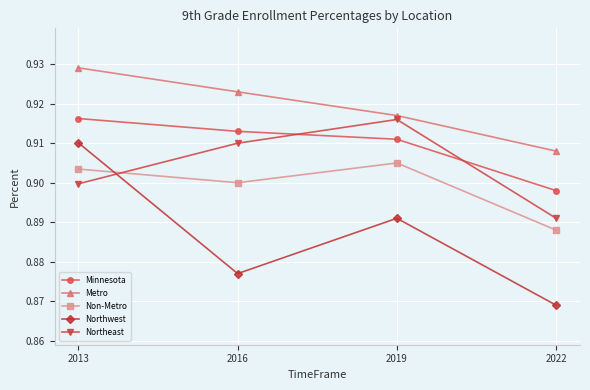

Which label corresponds to the smallest value in the chart?

2022